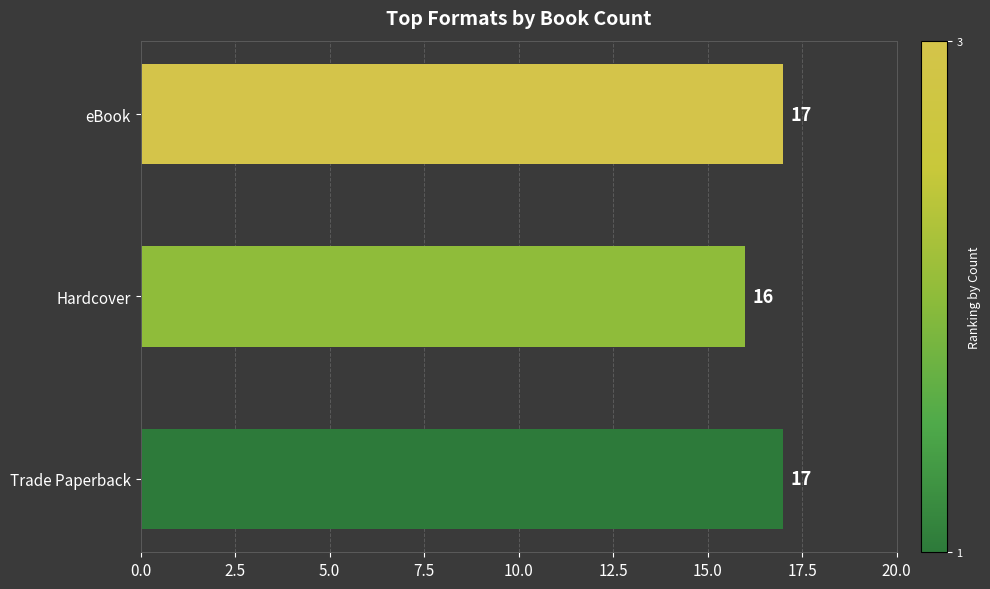

How many series are shown in this chart?

1